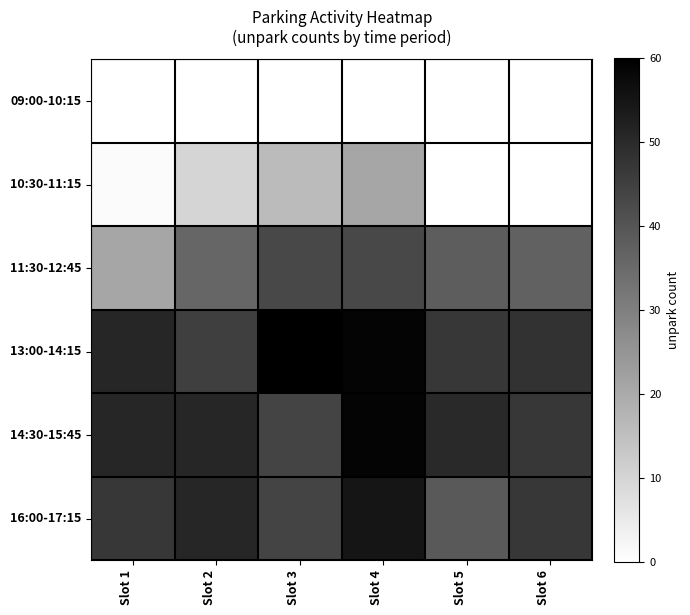

What is the spread (max minus min) of values at Slot 4?

59